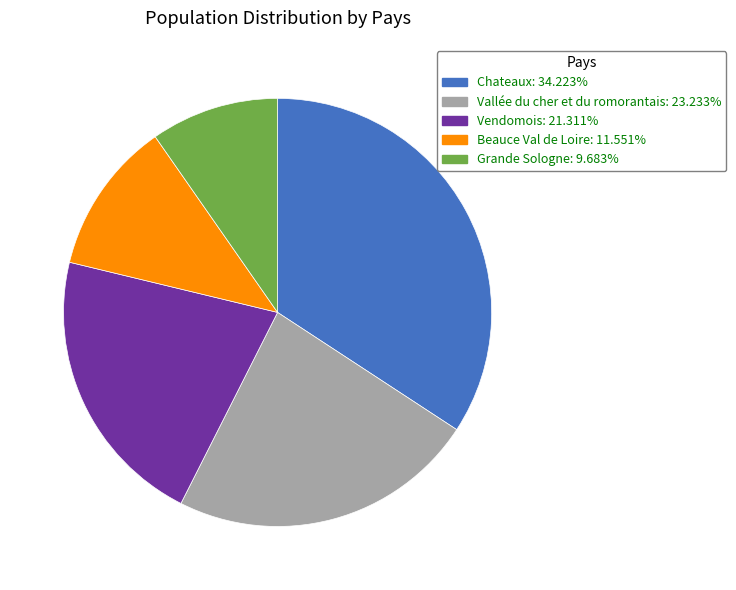

Is there a majority slice in this chart?

No